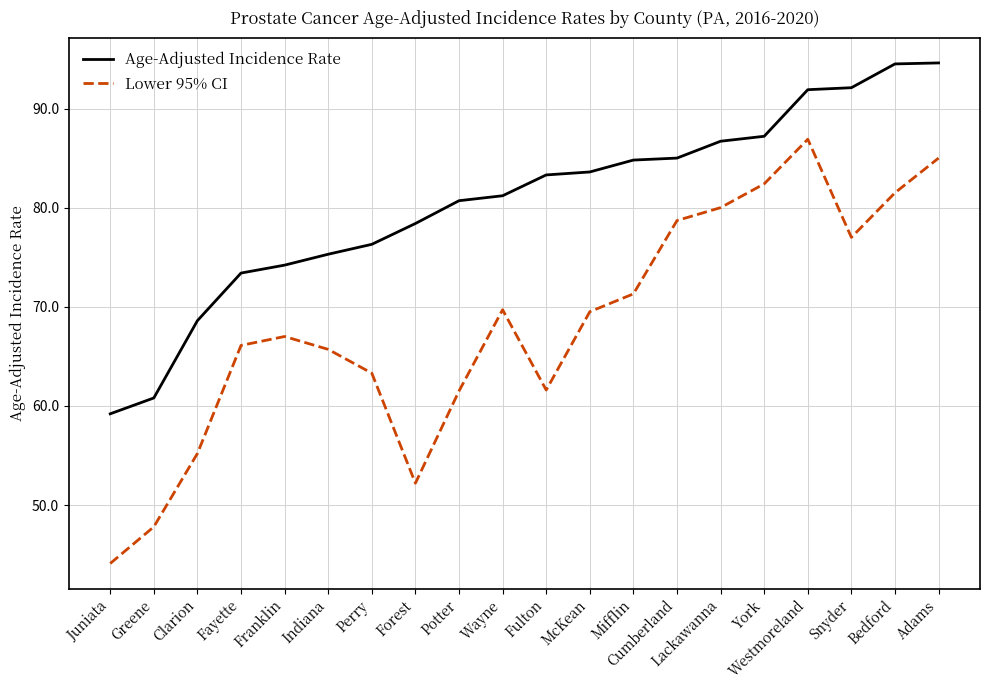

Count the number of data series in this chart.

2